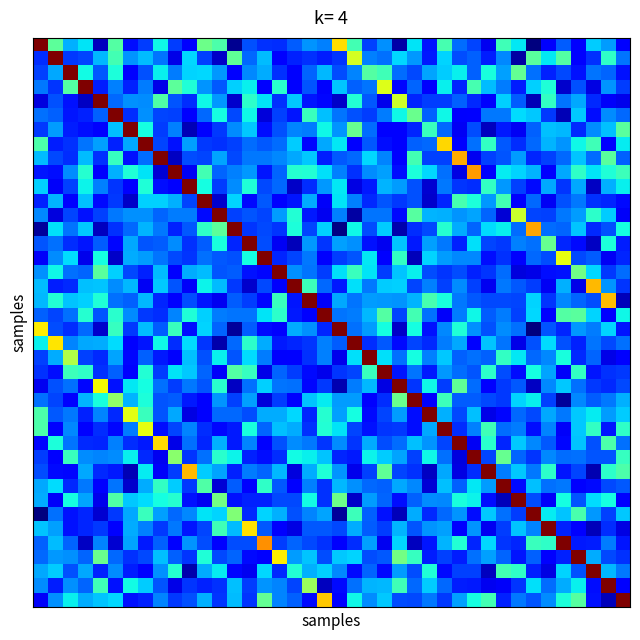

What is the smallest value displayed?

0.1